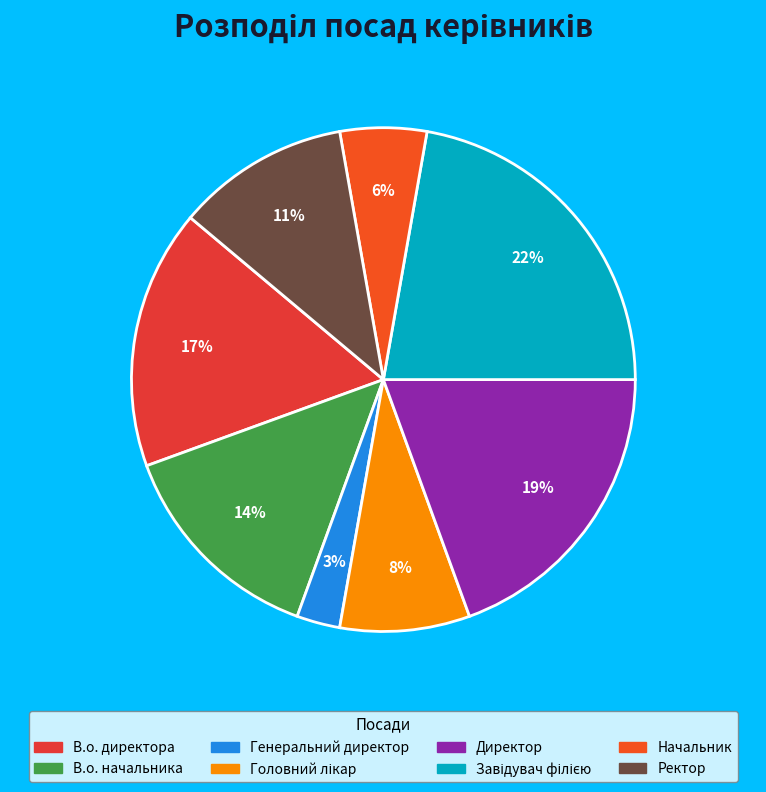

Count the number of slices in the pie.

8